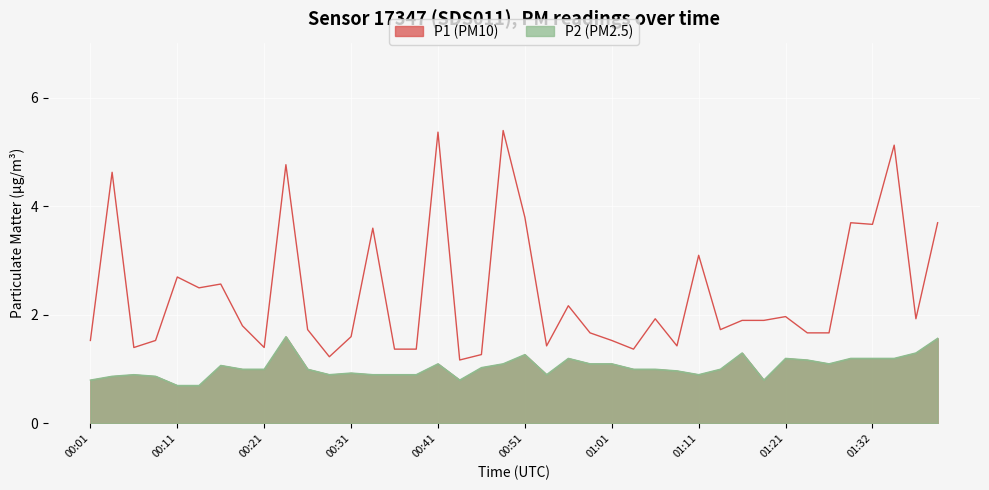

The P1 series shows 5.4 at 00:48. True or false?

True